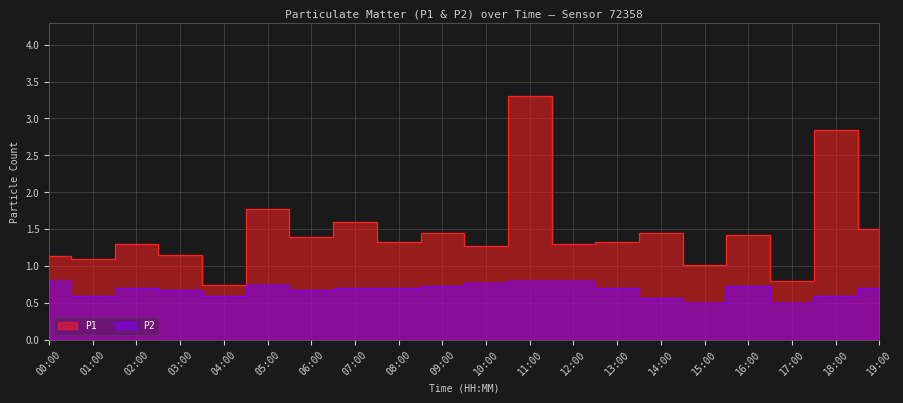

Where is the first local minimum for P2?

01:00